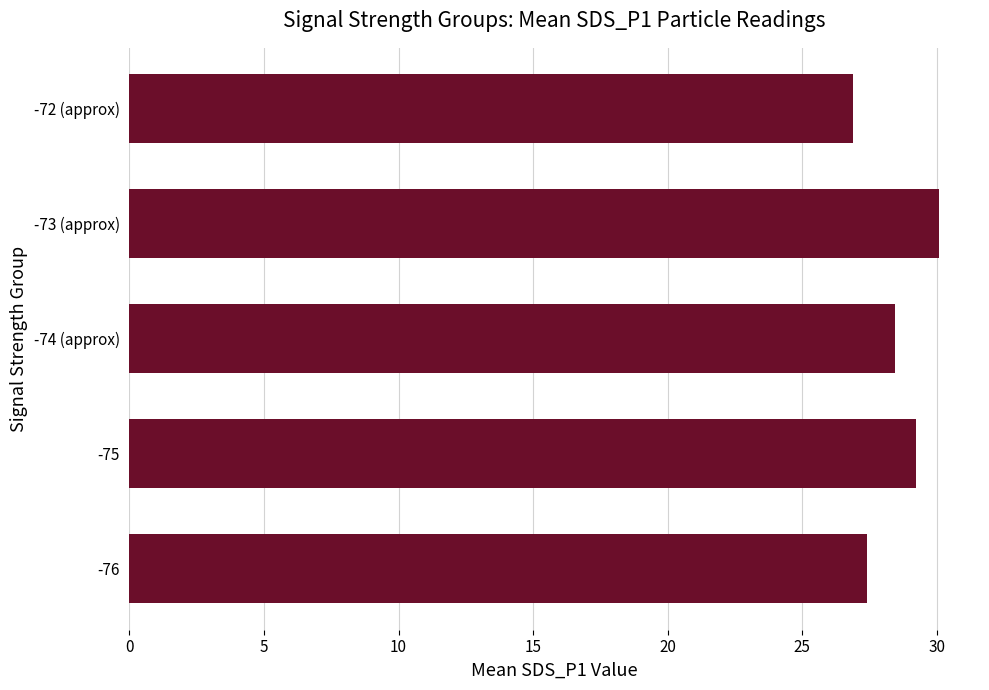

Which category has the highest value across all series?

-73 (approx)